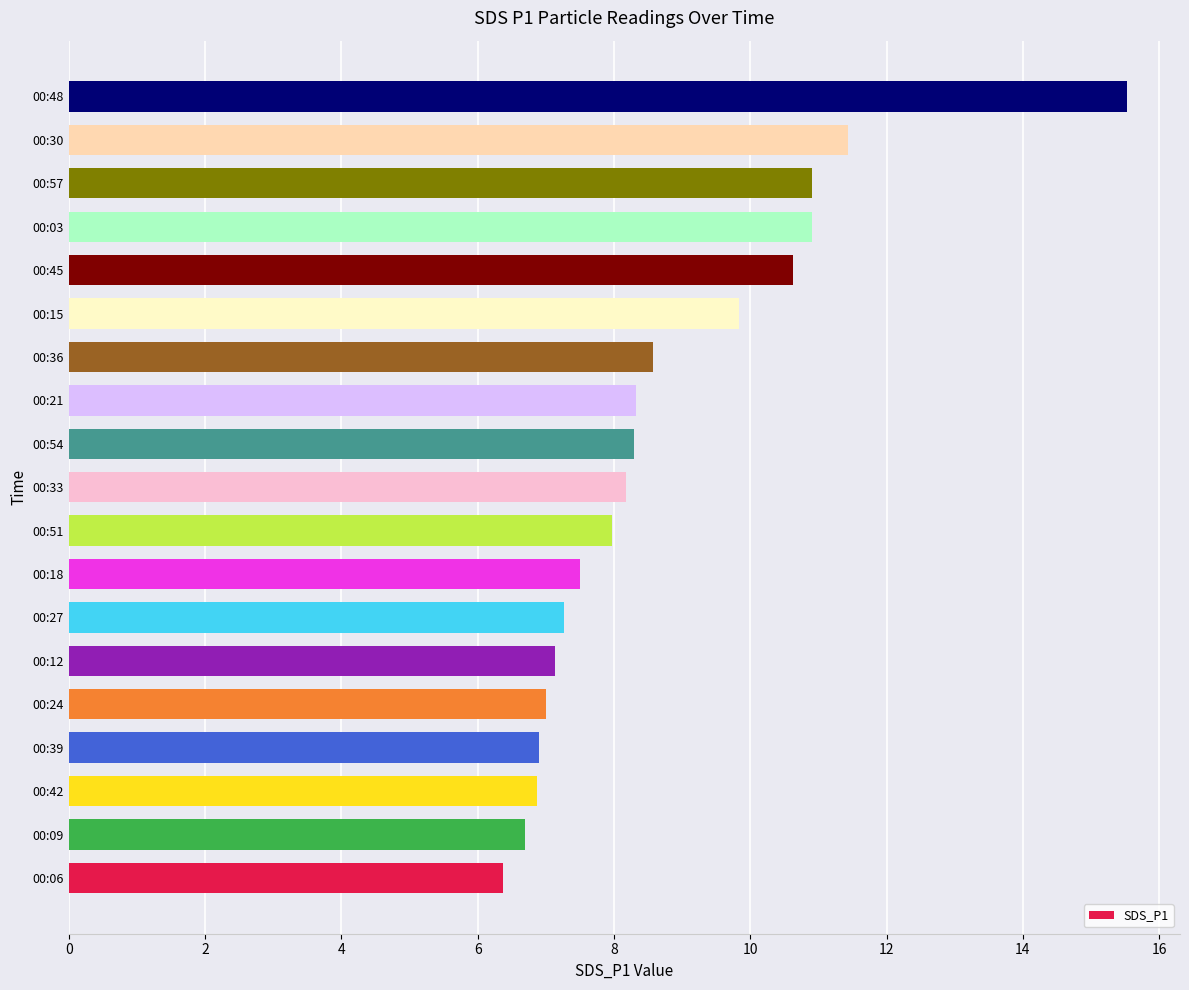

What is the smallest value displayed?

6.4